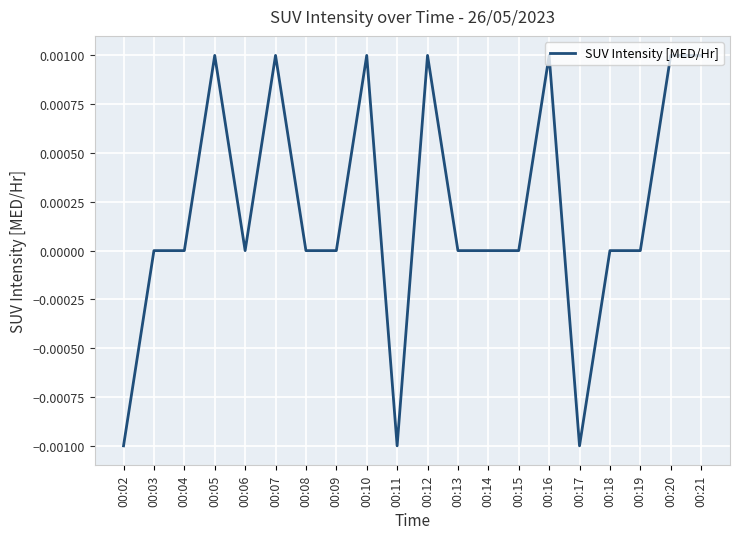

How many lines are shown in the chart?

1